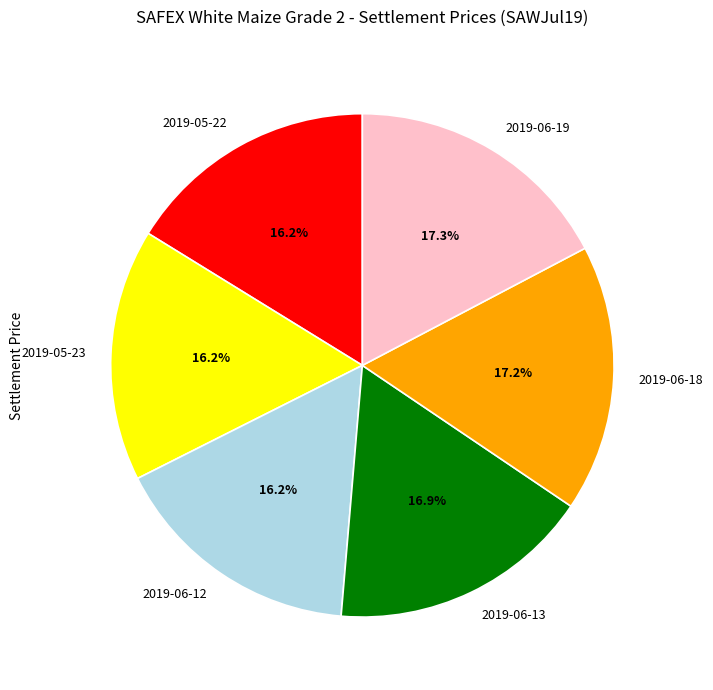

What is the ratio of the value at 2019-05-23 to the value at 2019-06-19?

0.9